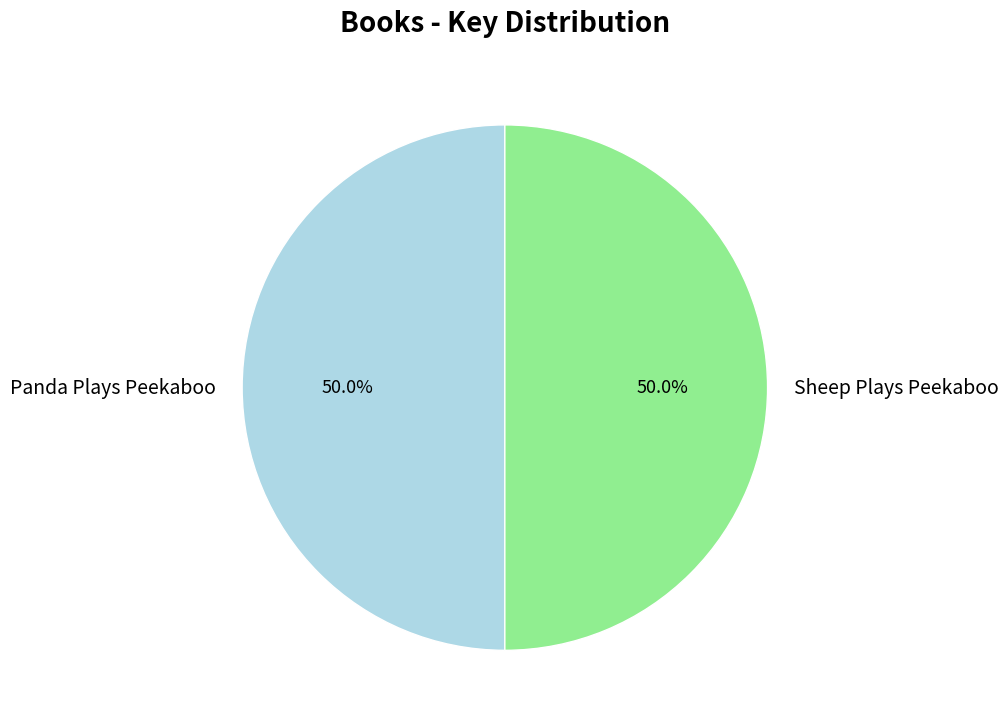

What is the ratio of the value at Sheep Plays Peekaboo to the value at Panda Plays Peekaboo?

1.0